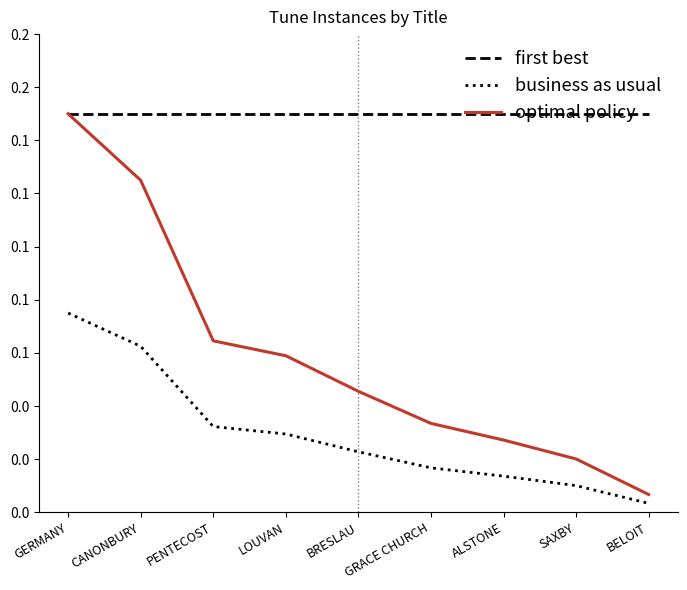

What are all the series names shown in the legend?

first best, business as usual, optimal policy